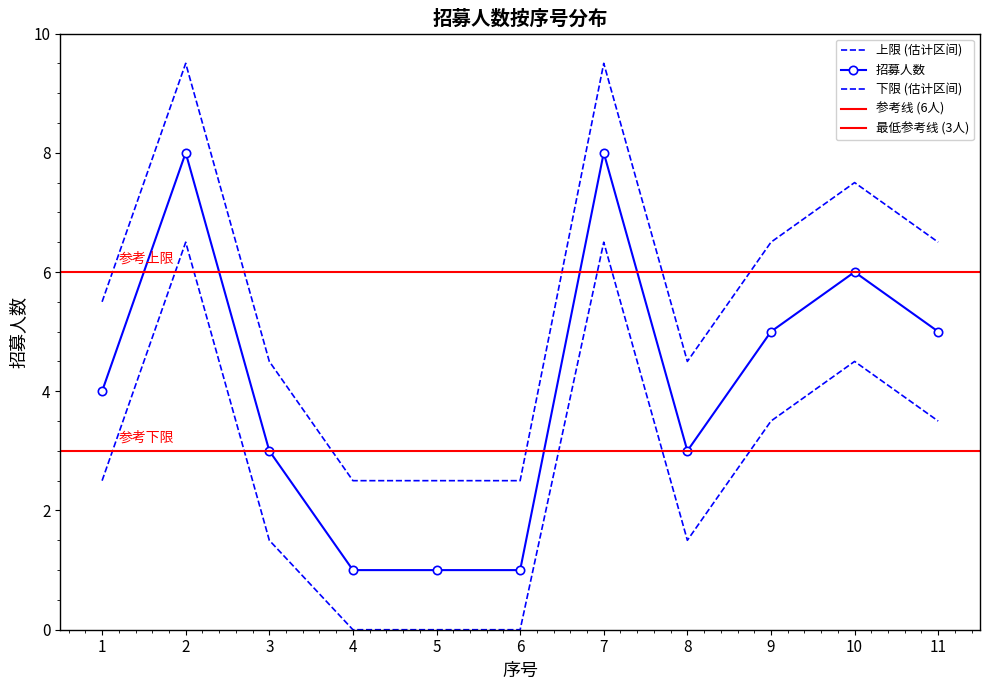

Is it true that the value at 10 is 2.7?

False